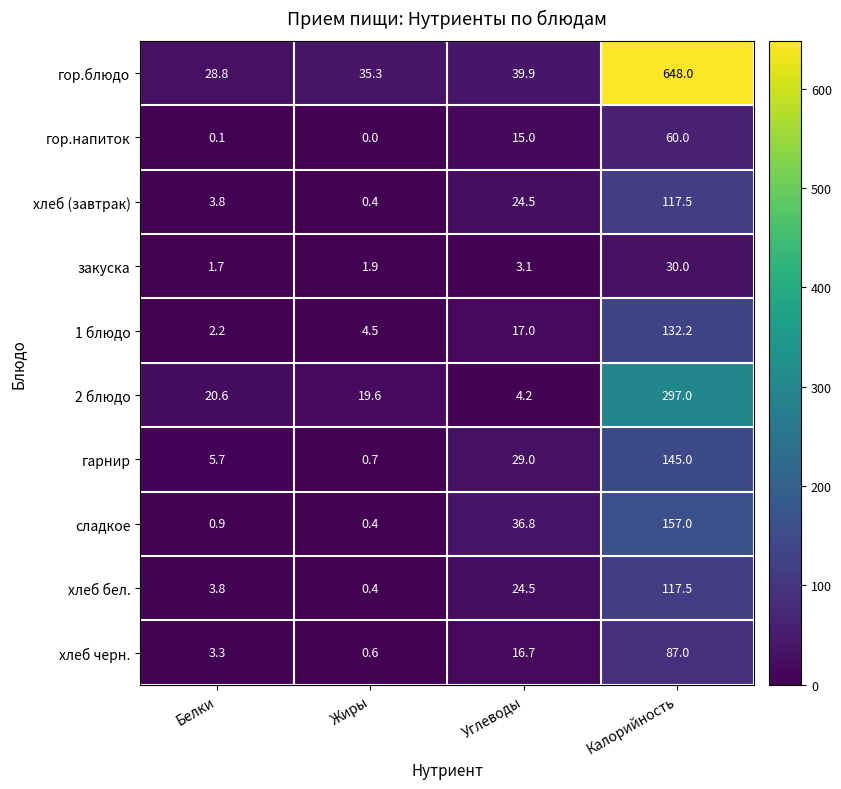

At which label does 2 блюдо reach its minimum?

Углеводы